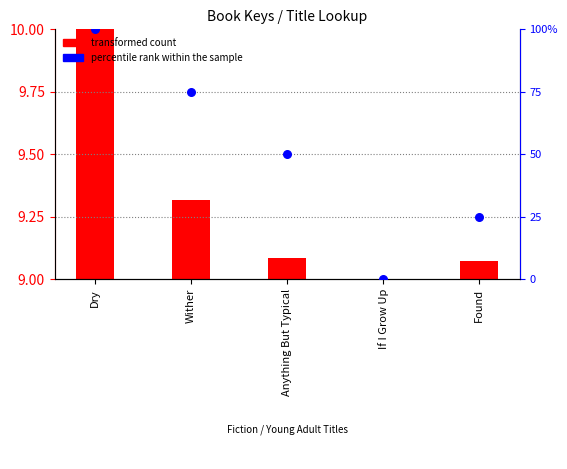

At which category is the sum across all series the highest?

Dry